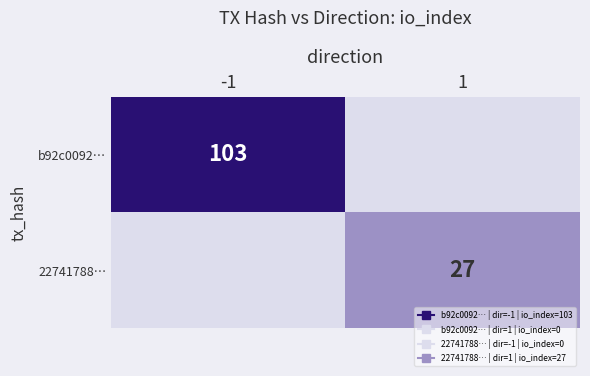

At how many categories does at least one series exceed 10?

2